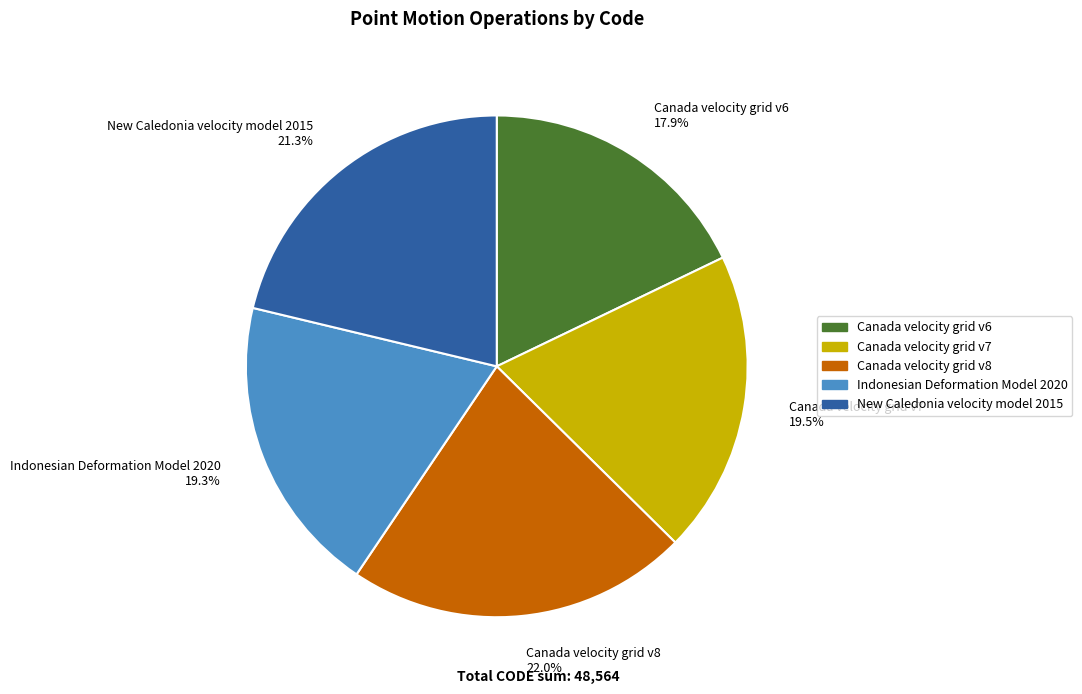

Which has a higher value, Canada velocity grid v8 or Indonesian Deformation Model 2020?

Canada velocity grid v8